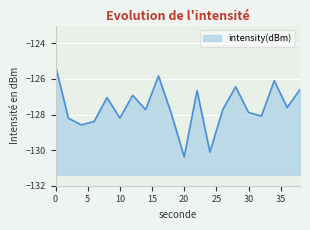

Where is the first local maximum?

8